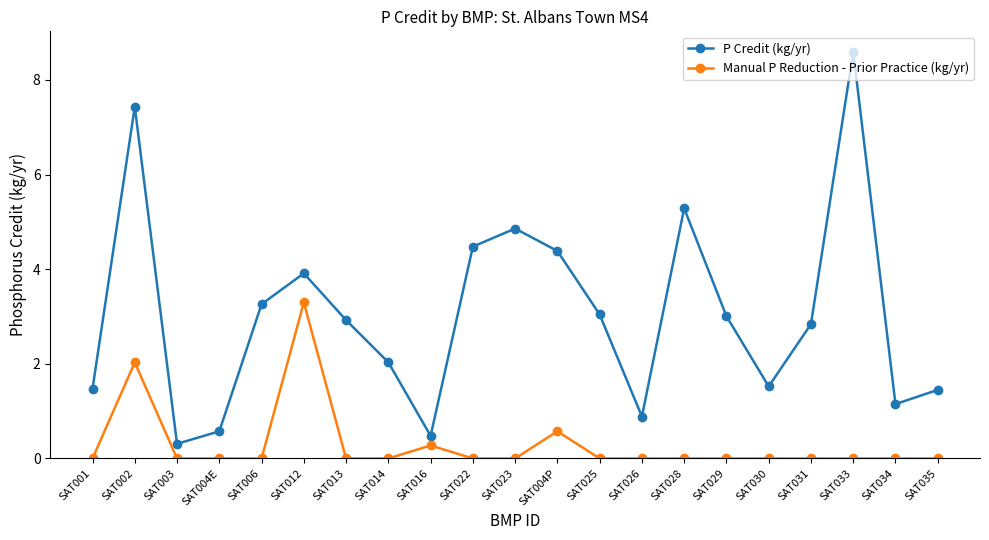

What is the sum of all P Credit (kg/yr) values?

63.9